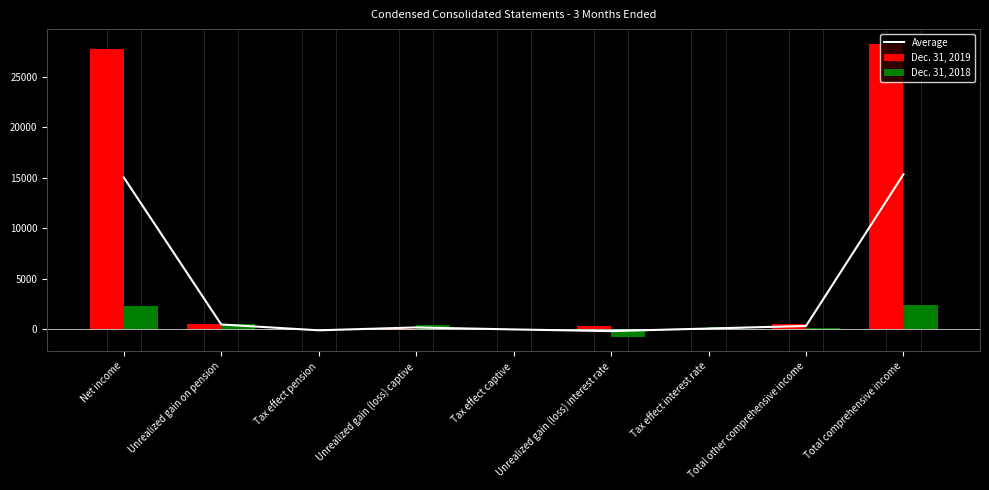

At which label does Average reach its peak?

Total comprehensive income